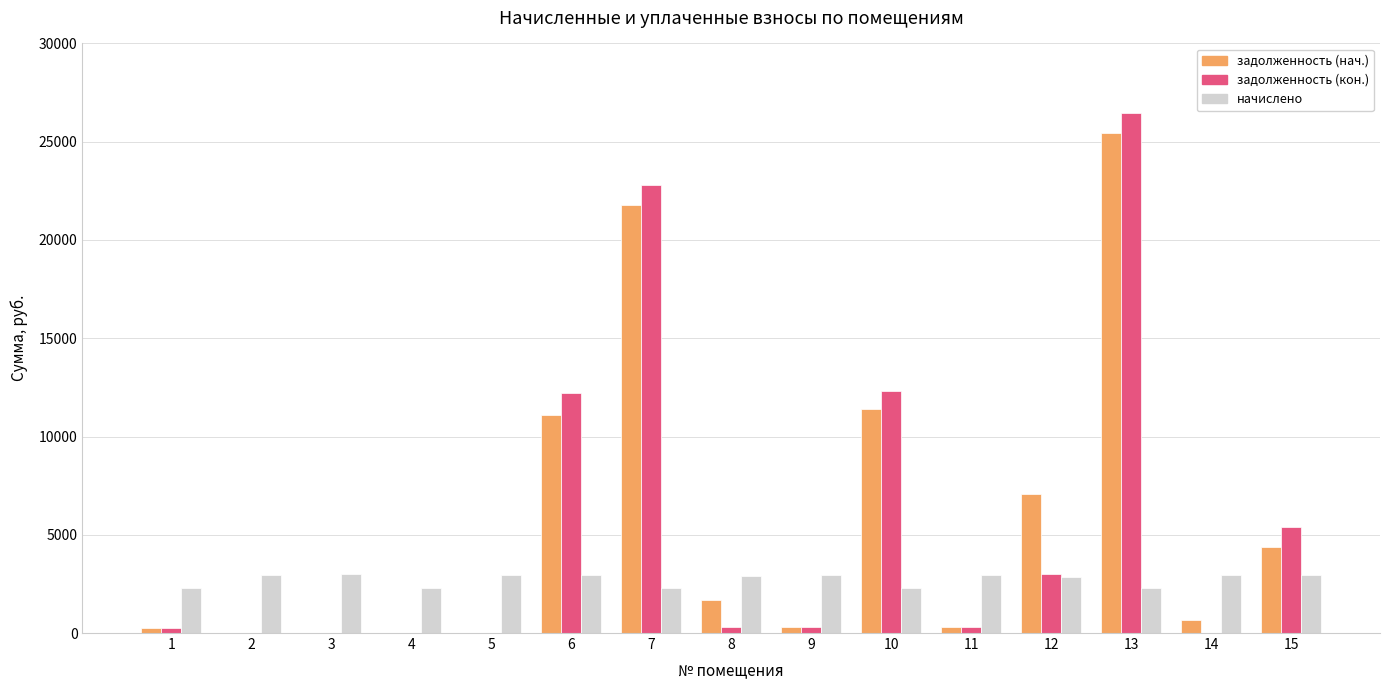

What is the difference between the задолженность (нач.) values at 13 and 12?

18357.4